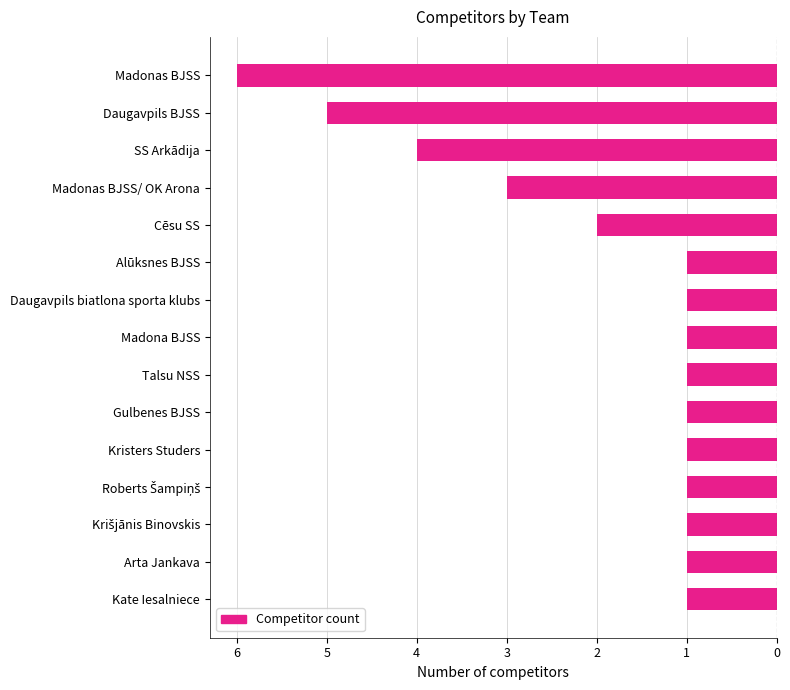

Are the bars horizontal?

Yes